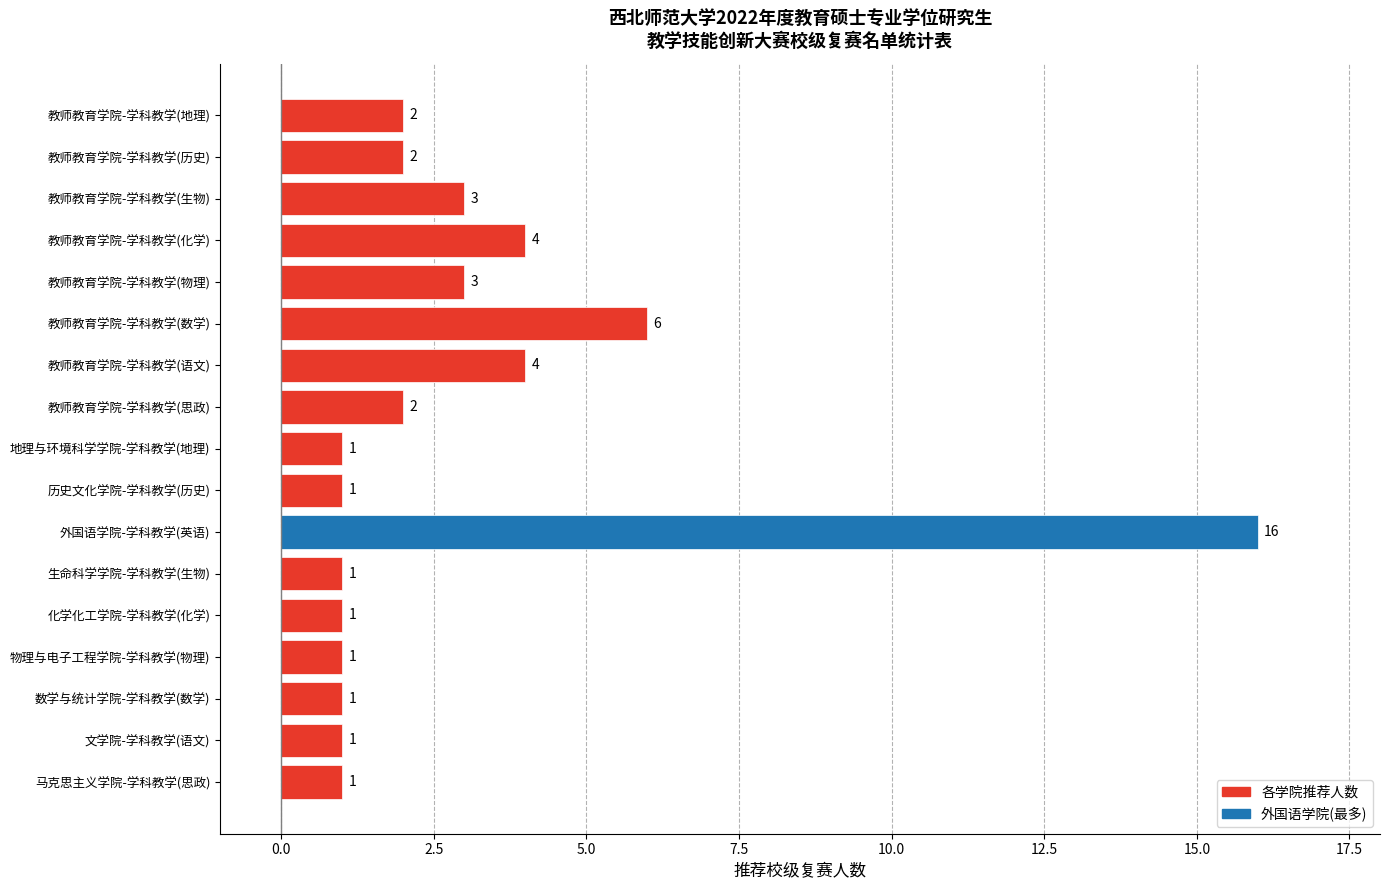

Approximately how many times larger is the value at 地理与环境科学学院-学科教学(地理) compared to 教师教育学院-学科教学(物理)?

0.3